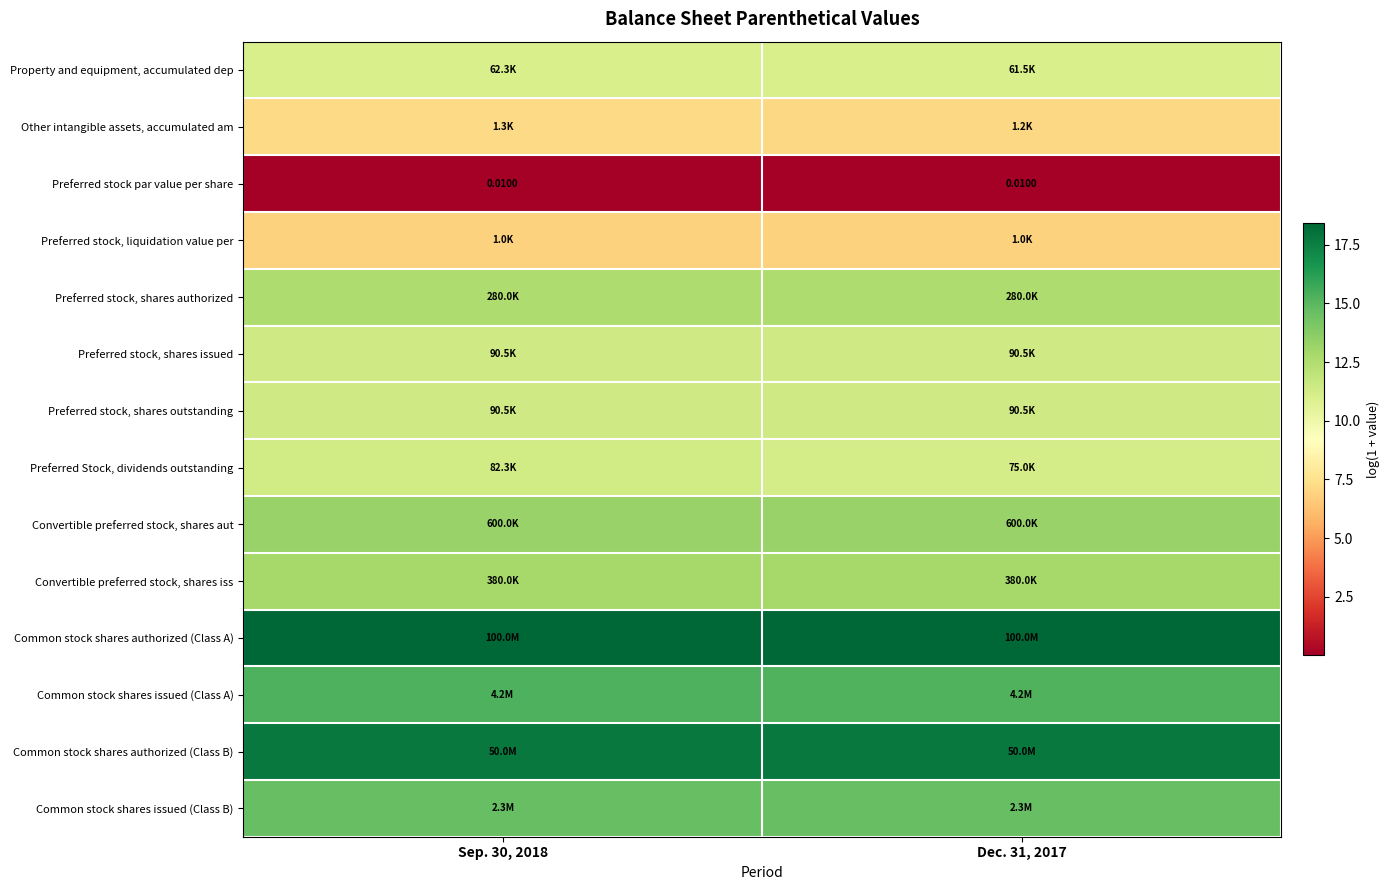

Between Dec. 31, 2017 and Sep. 30, 2018, which is larger?

Sep. 30, 2018